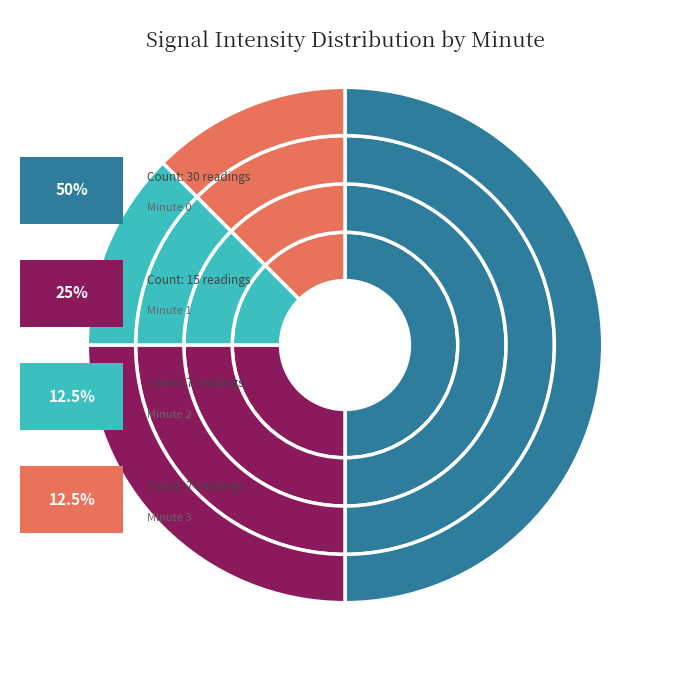

Which slice is the smallest?

Minute 2